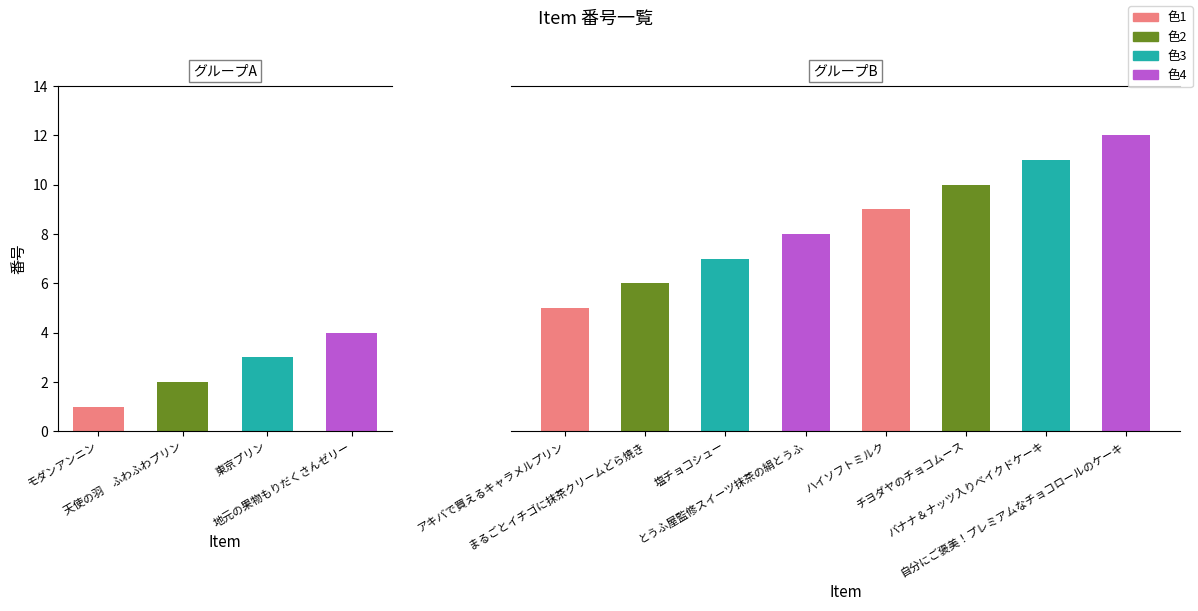

What is the value of the 4th bar from the left?

4